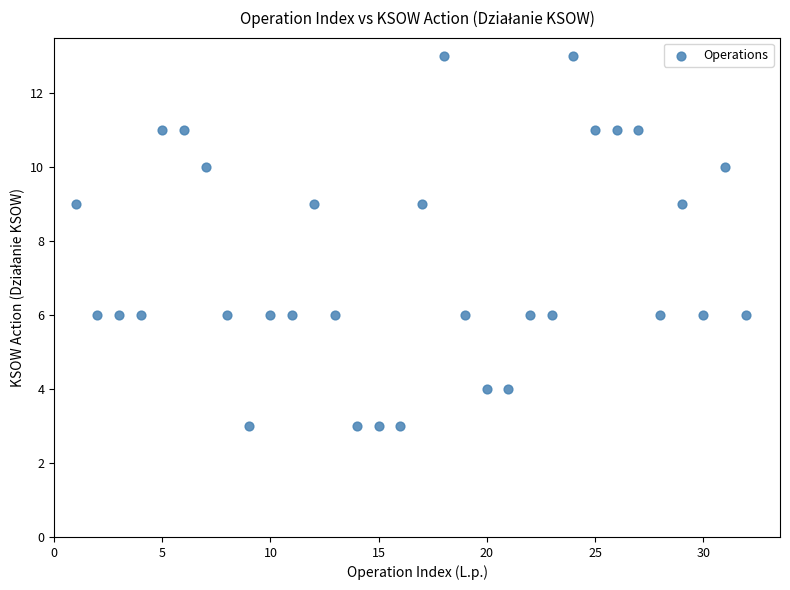

What is the range of Y values (max minus min)?

10